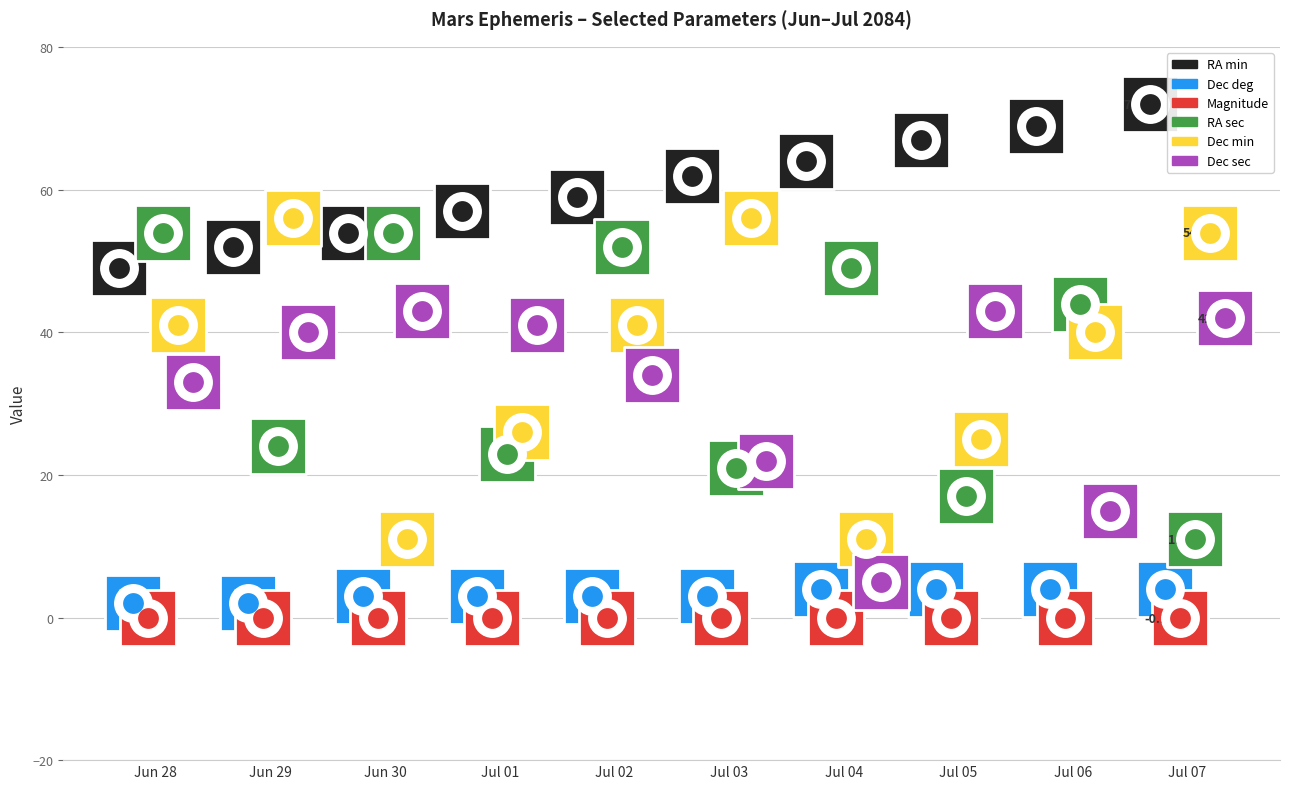

At how many categories does at least one series exceed 60?

5